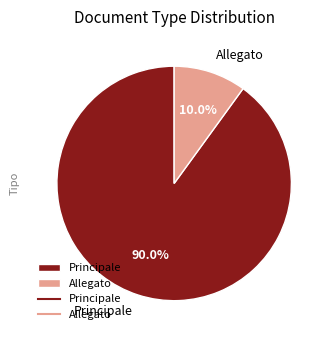

How many slices are in this pie chart?

2